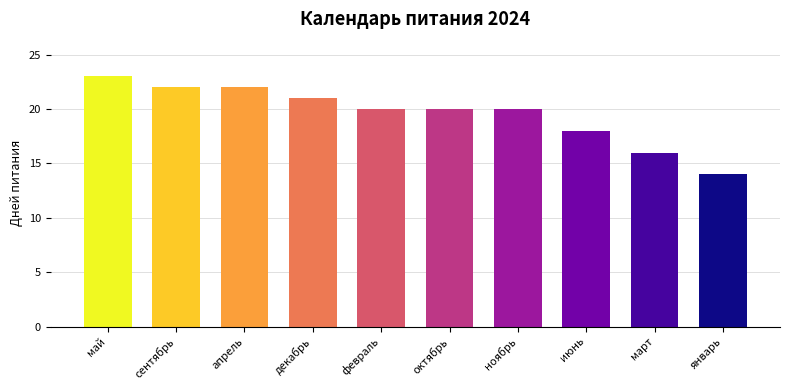

How many data points does each series have?

10